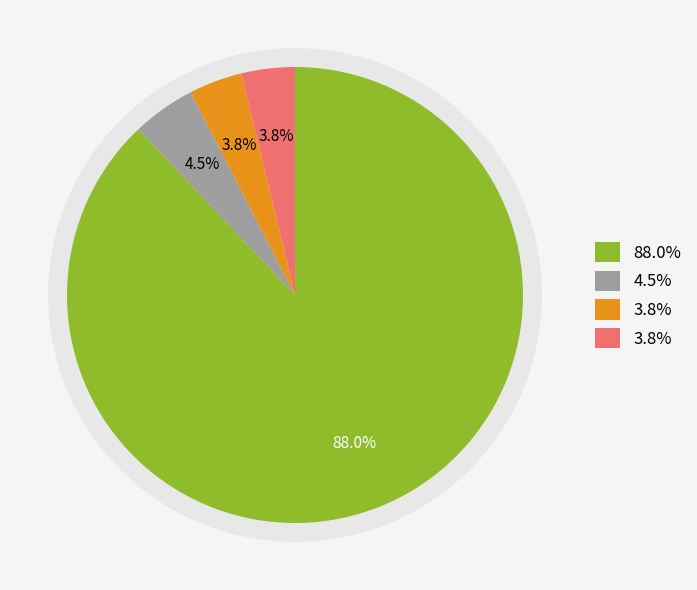

What is the total percentage of tx_type_Regular and tx_type_Vote?

100.0%